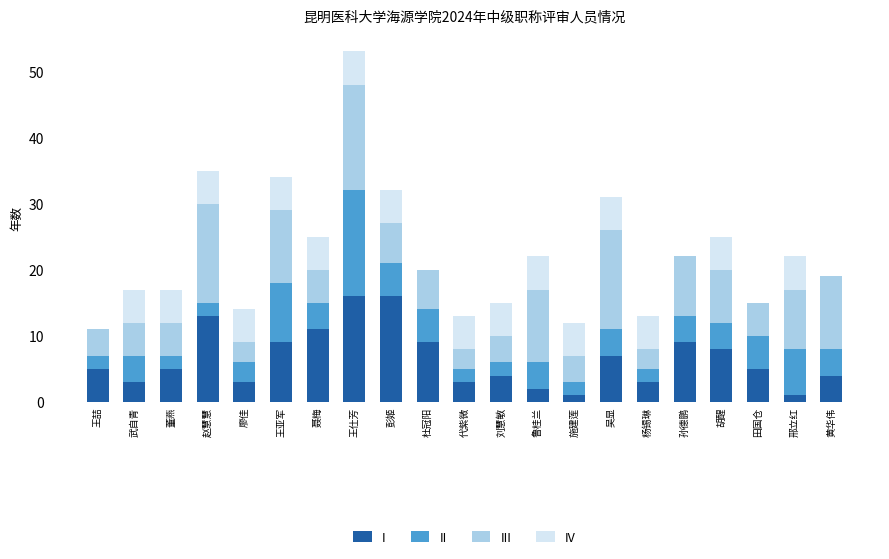

Are the bars grouped side by side (vs. stacked)?

No